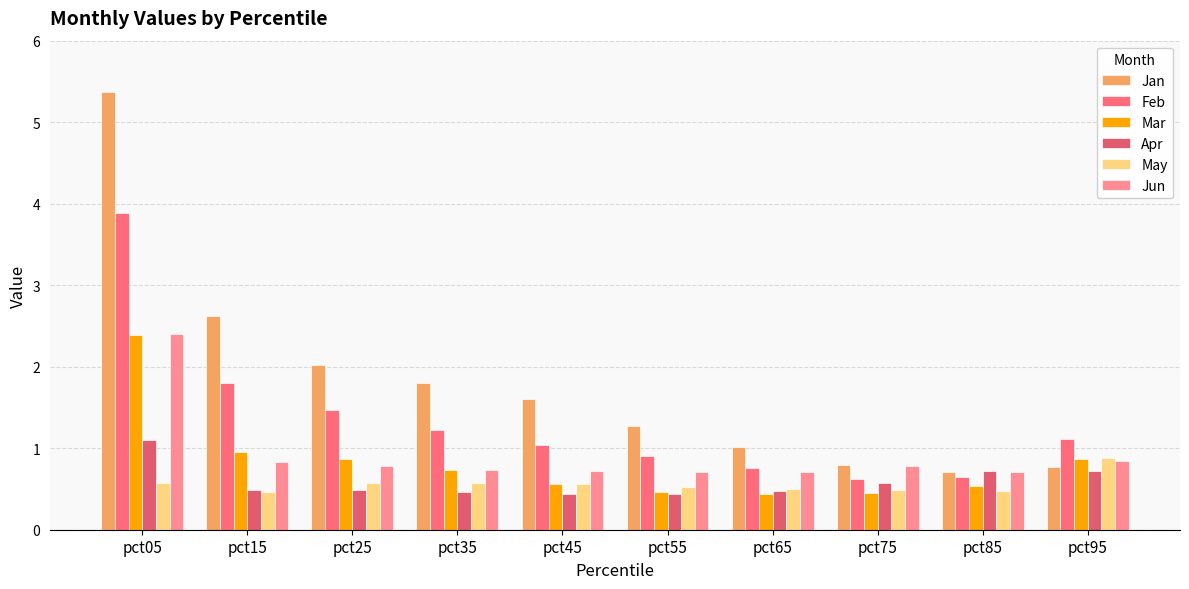

The value of Apr at pct35 is 0.5. True or false?

True